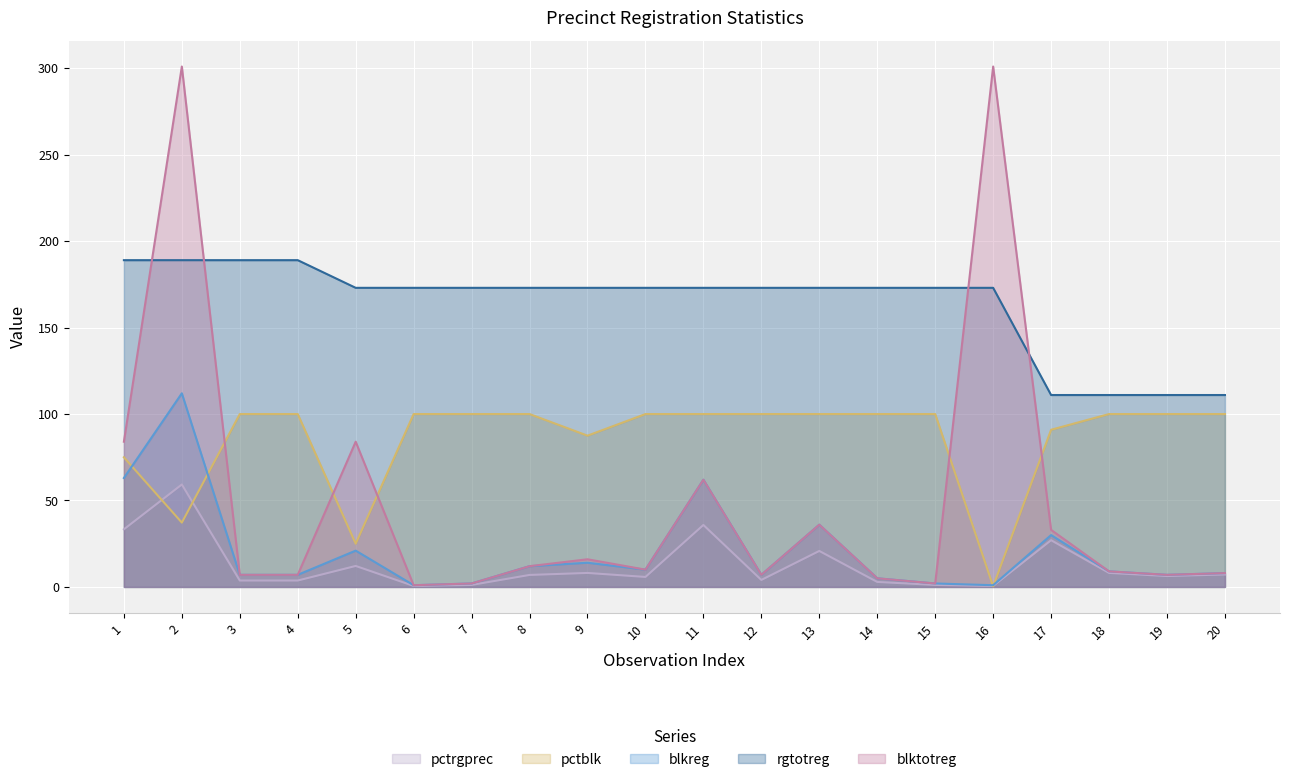

At how many categories does at least one series exceed 184?

5